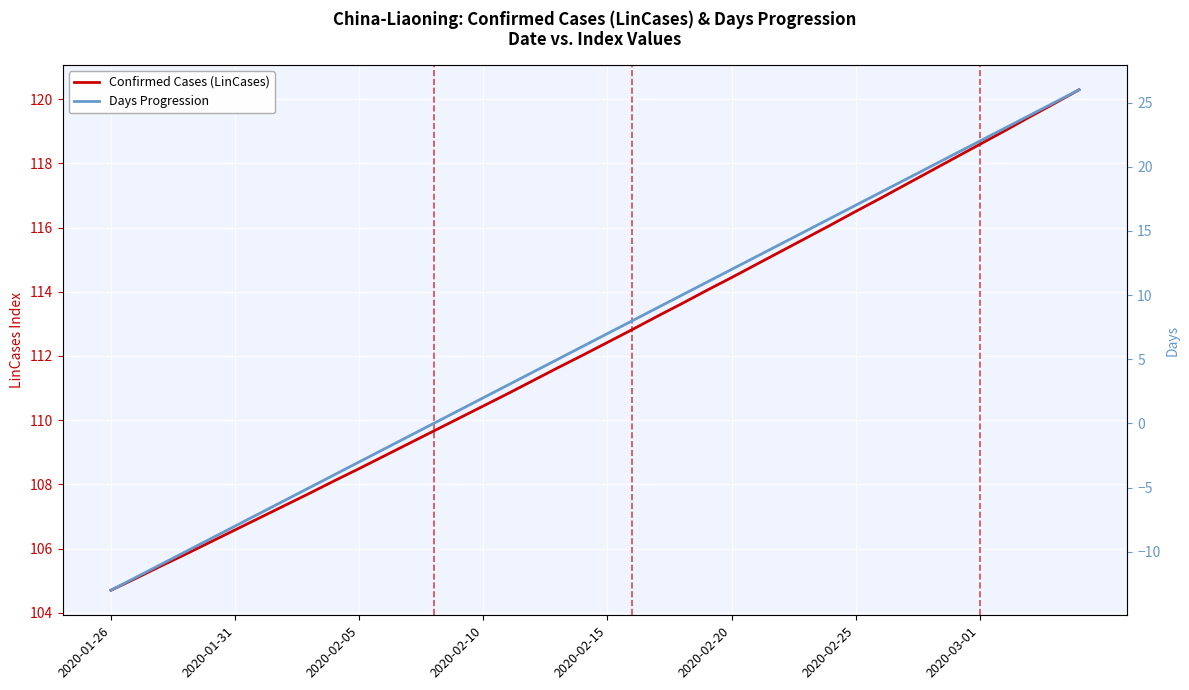

True or false: Confirmed Cases (LinCases) has more than 1 interior local peaks.

False